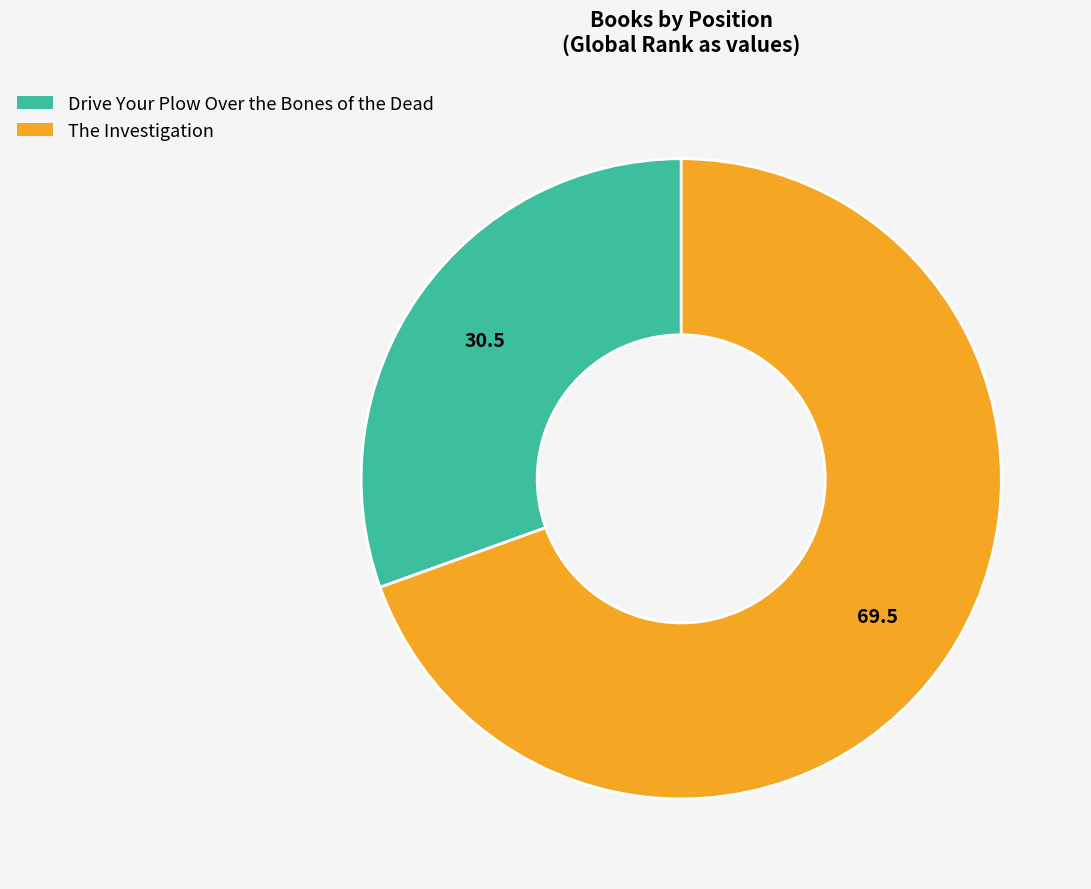

How many slices are in this pie chart?

2